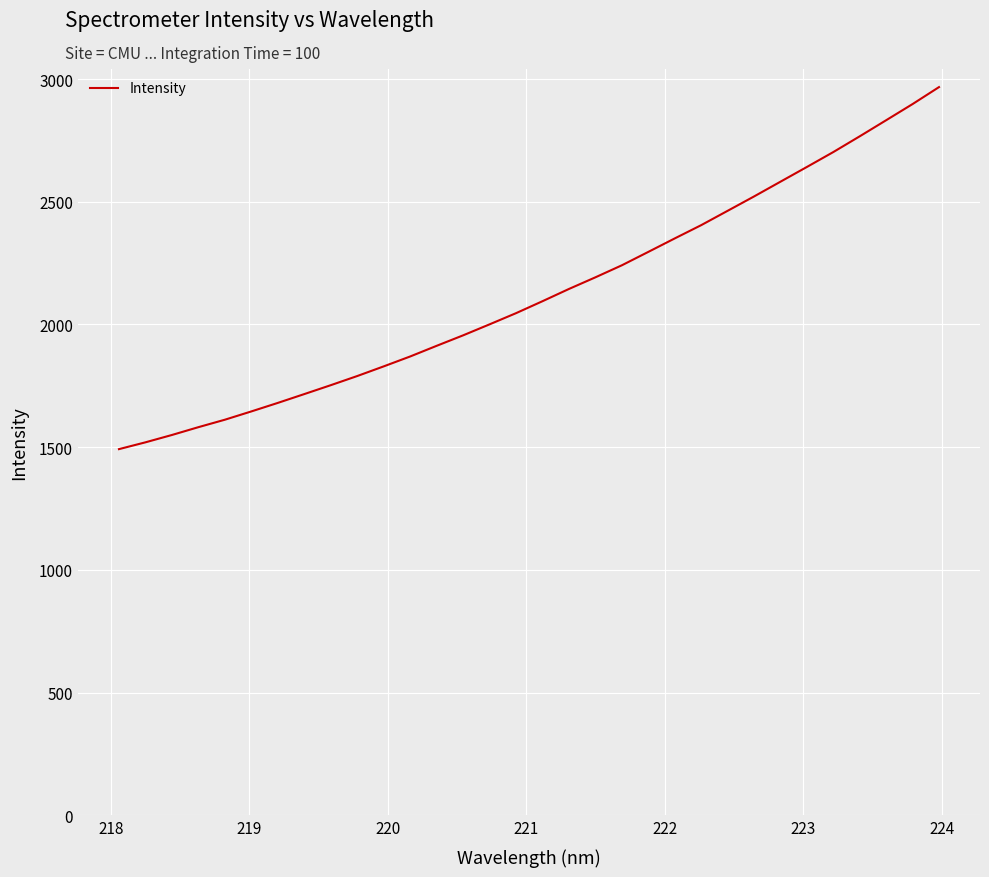

What is the minimum value shown in the chart?

1492.1